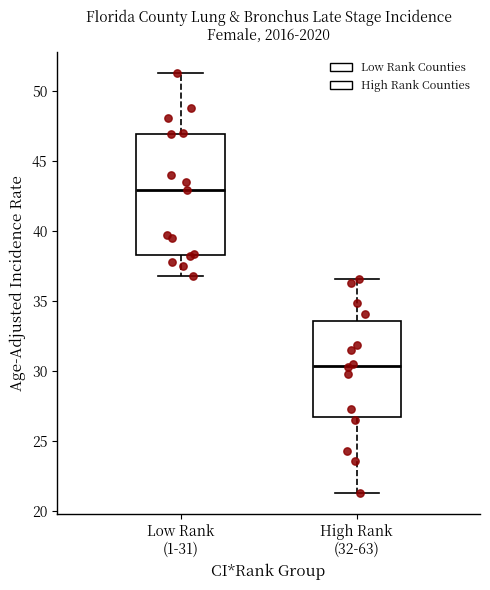

Which box's median line is the lowest?

High Rank (32-63)